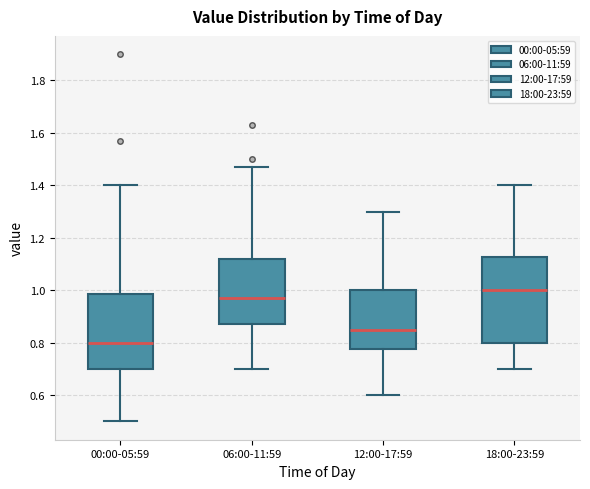

Reading left to right, read every box against the y-axis: the position of its median line, the range the box covers, and the ends of its whiskers. The values are not printed on the chart, so give them approximately, as read against the axis.

00:00-05:59: median 0.80, box 0.70 to 0.98, whiskers 0.50 to 1.40
06:00-11:59: median 0.98, box 0.88 to 1.12, whiskers 0.70 to 1.48
12:00-17:59: median 0.86, box 0.78 to 1.00, whiskers 0.60 to 1.30
18:00-23:59: median 1.00, box 0.80 to 1.12, whiskers 0.70 to 1.40